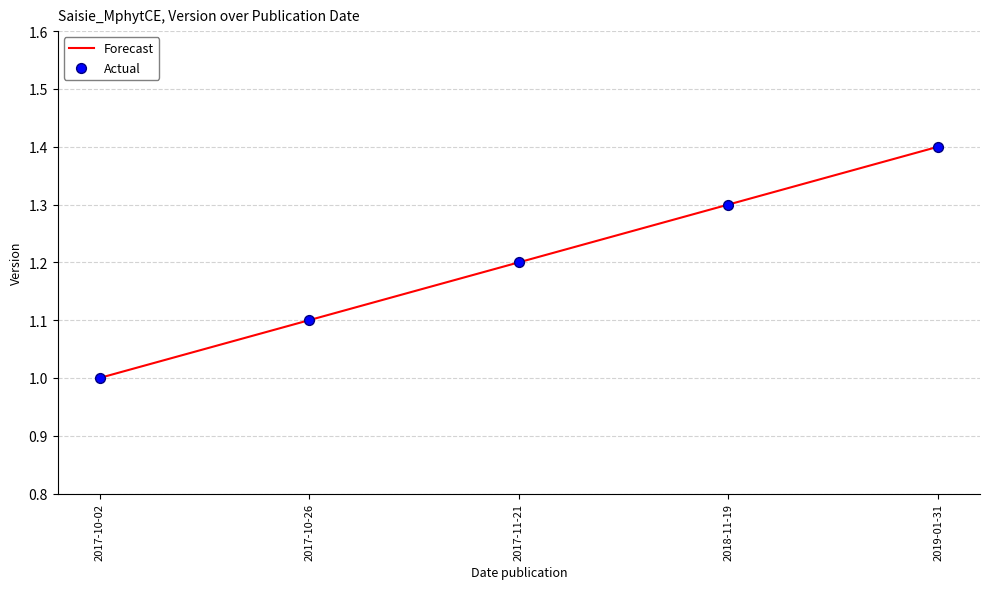

Which has a higher value, 2017-10-26 or 2018-11-19?

2018-11-19